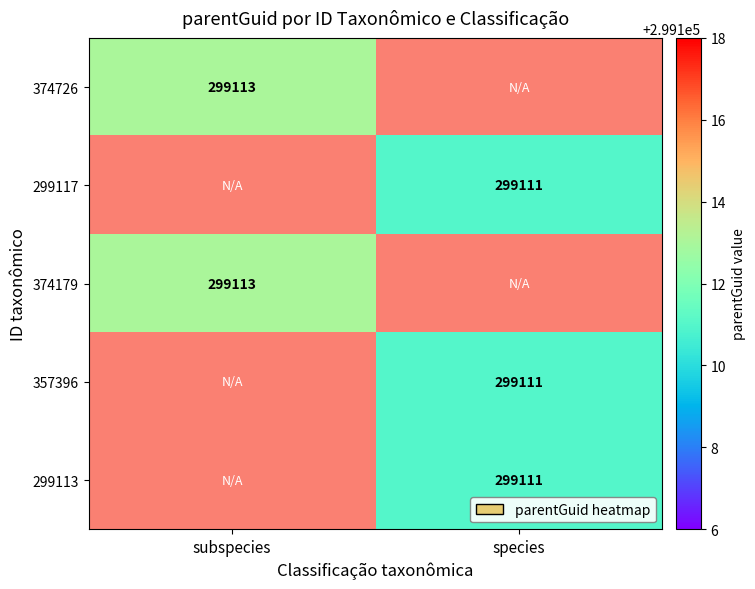

The 299117 series shows 299111 at species. True or false?

True